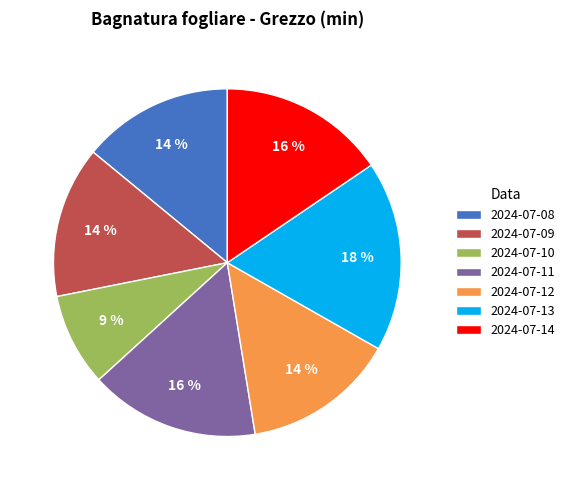

True or false: 2024-07-11 accounts for 23% of the total.

False